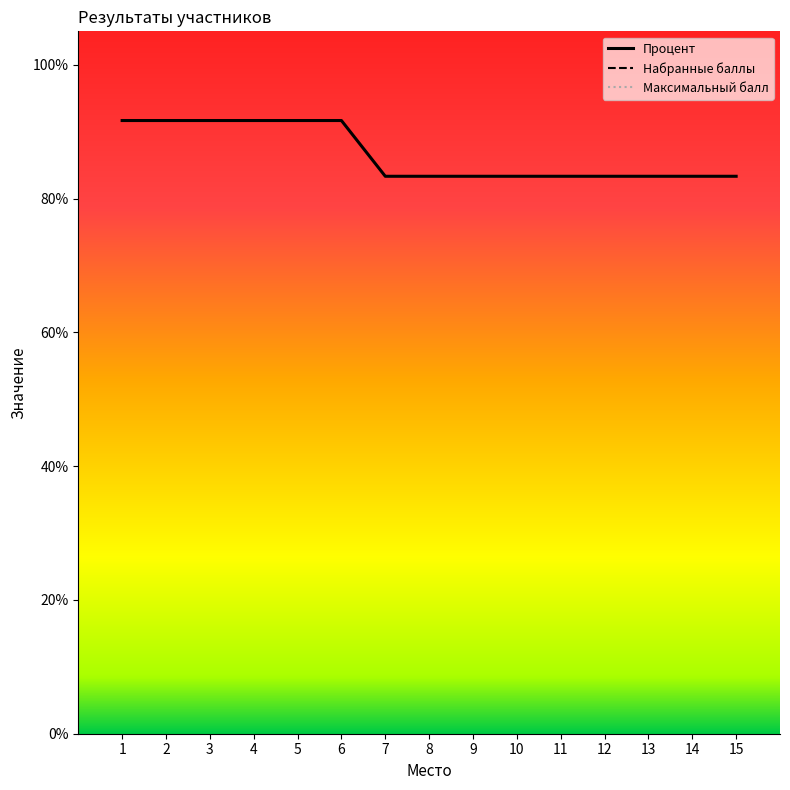

The value of Процент at 8 is 0.3. True or false?

False